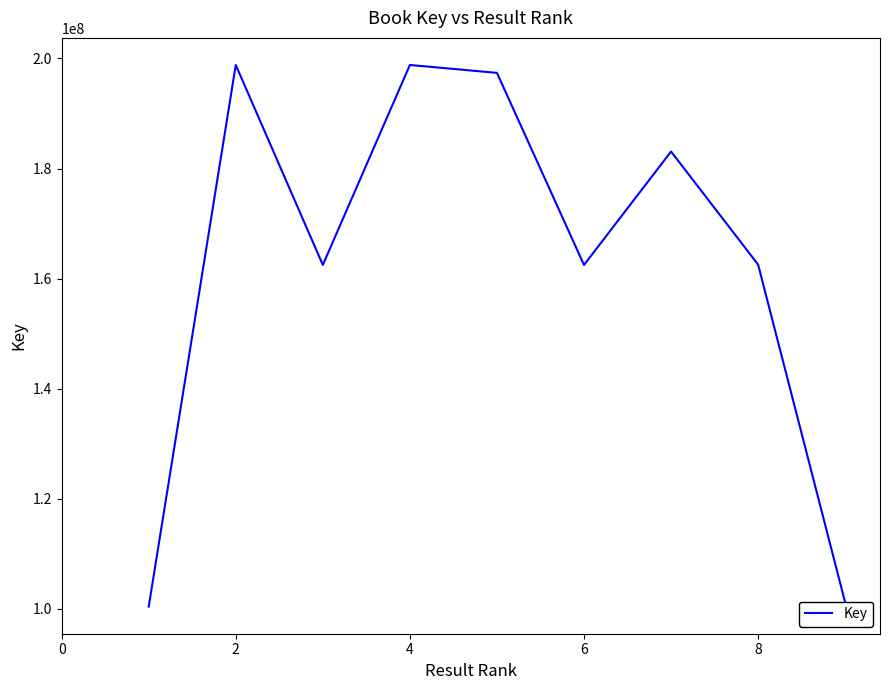

How many values are below 162548727?

4